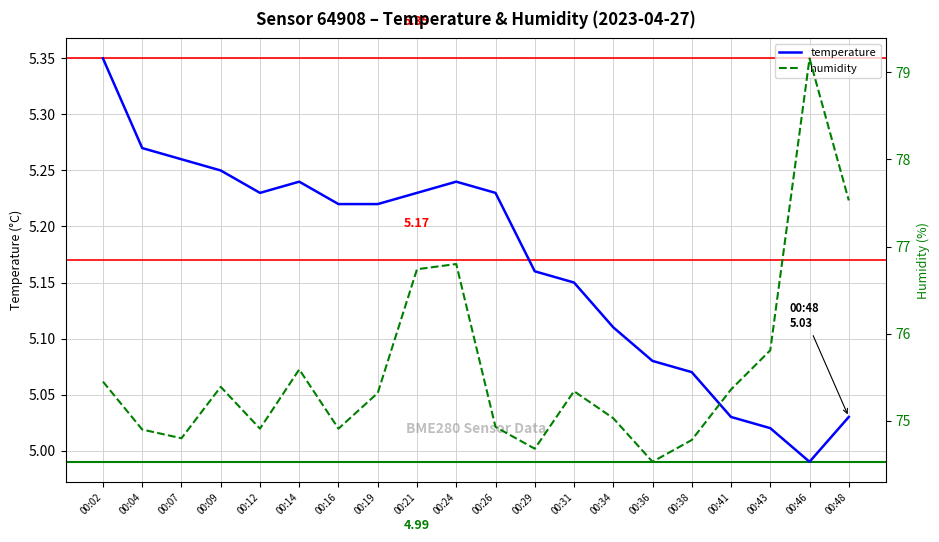

What is the value of the humidity point at the 15th from the left?

74.5